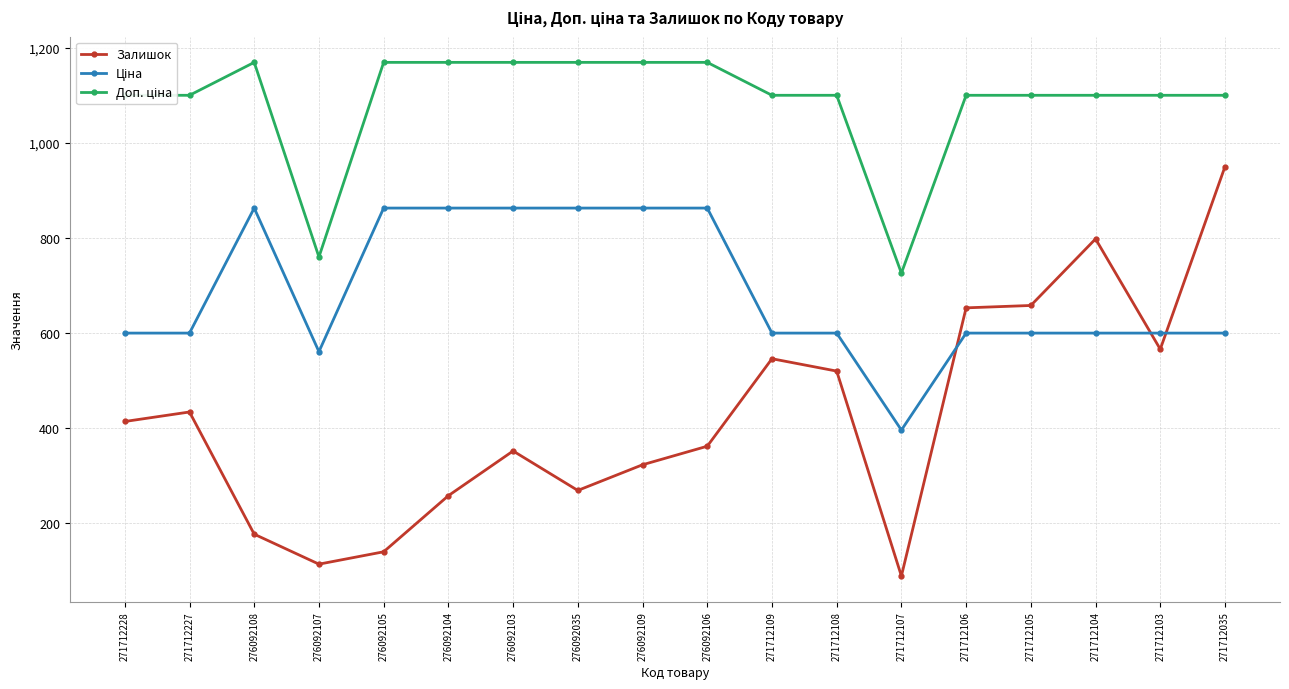

What is the spread (max minus min) of values at 276092104?

911.2